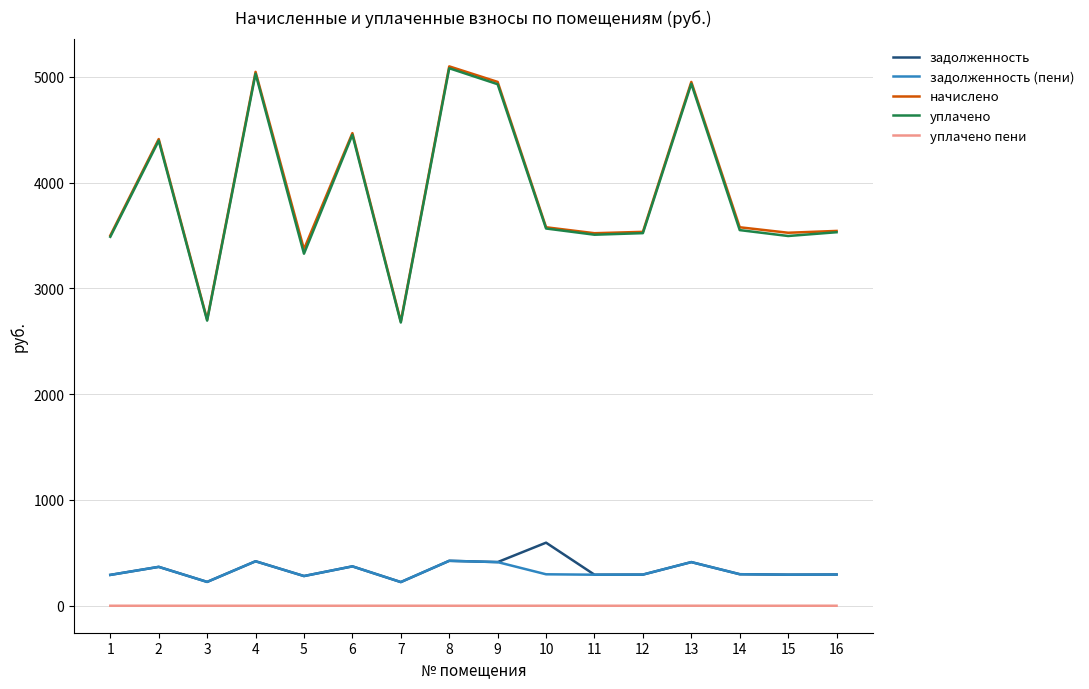

True or false: уплачено пени has more than 0 points higher than both neighbors.

True